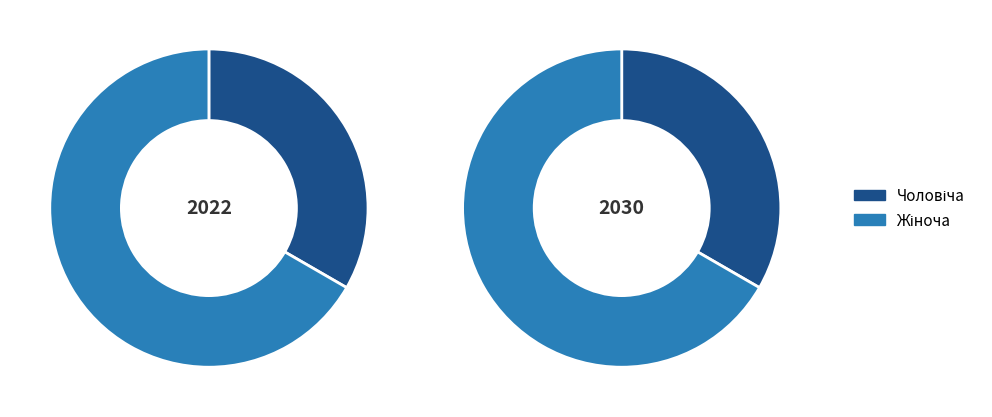

True or false: Жіноча accounts for 80% of the total.

False